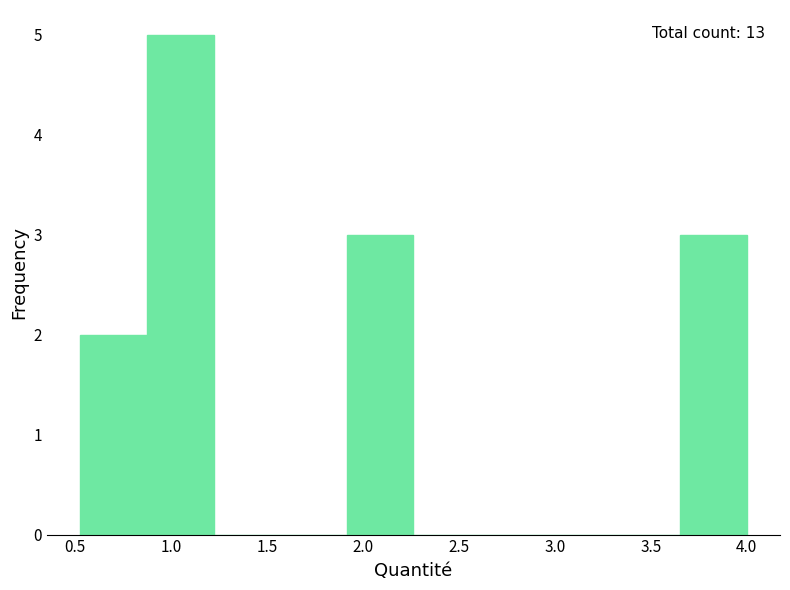

Over which range of the x-axis is the bar tallest?

0.85 to 1.20